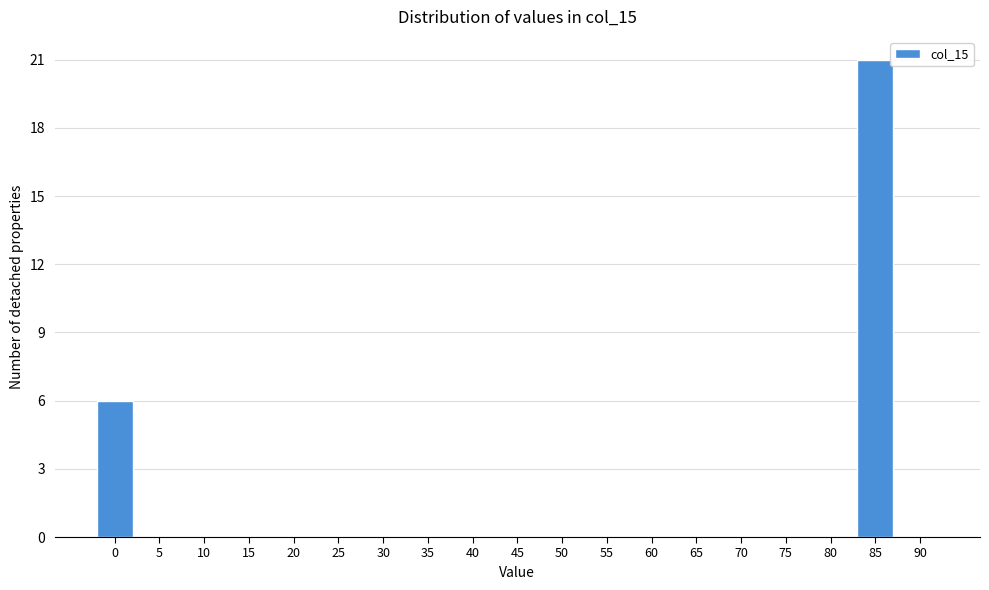

Reading left to right, what are all the values shown in this chart?

0=6	5=0	10=0	15=0	20=0	25=0	30=0	35=0	40=0	45=0	50=0	55=0	60=0	65=0	70=0	75=0	80=0	85=21	90=0